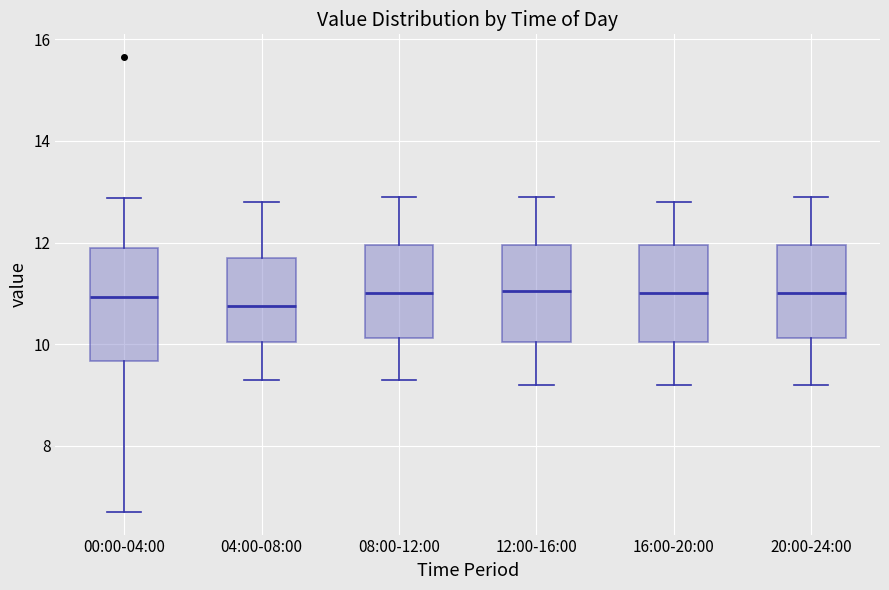

Reading left to right, transcribe this box plot: for each box, give where its median line is, the range the box spans, and where its two whiskers end, as read against the y-axis. The values are not printed on the chart, so give them approximately, as read against the axis.

00:00-04:00: median 11.0, box 9.6 to 11.8, whiskers 6.8 to 12.8
04:00-08:00: median 10.8, box 10.0 to 11.8, whiskers 9.4 to 12.8
08:00-12:00: median 11.0, box 10.2 to 12.0, whiskers 9.4 to 13.0
12:00-16:00: median 11.0, box 10.0 to 12.0, whiskers 9.2 to 13.0
16:00-20:00: median 11.0, box 10.0 to 12.0, whiskers 9.2 to 12.8
20:00-24:00: median 11.0, box 10.2 to 12.0, whiskers 9.2 to 13.0